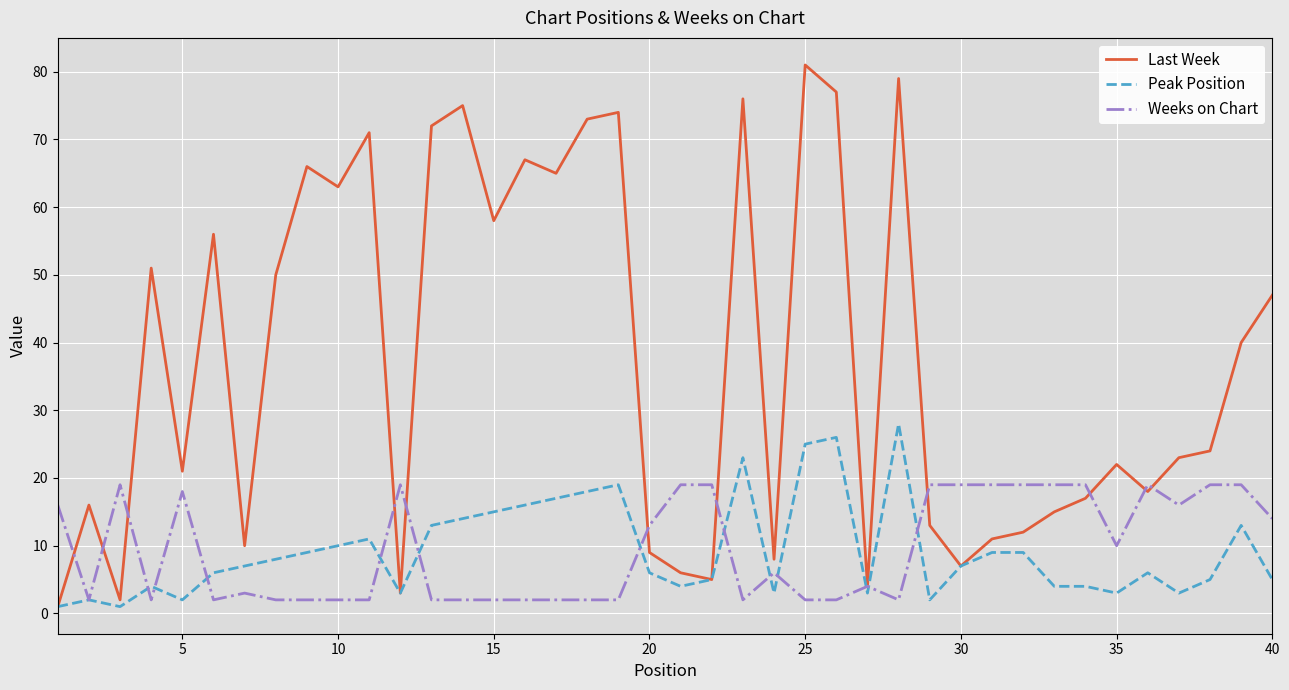

Which series has the widest spread of values?

Last Week